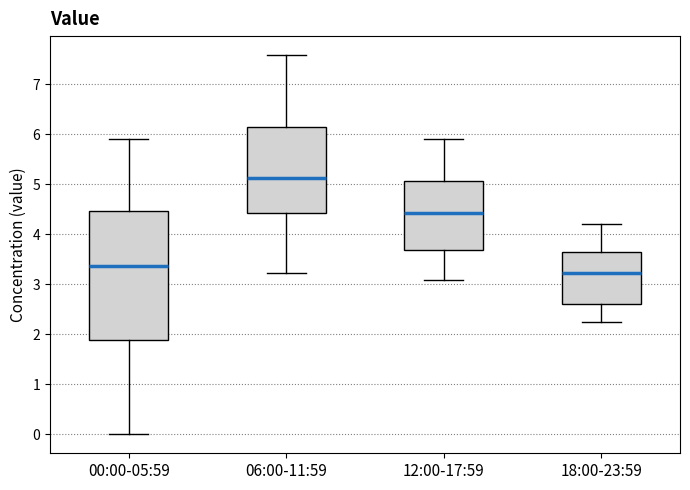

Which box has the highest median line?

06:00-11:59